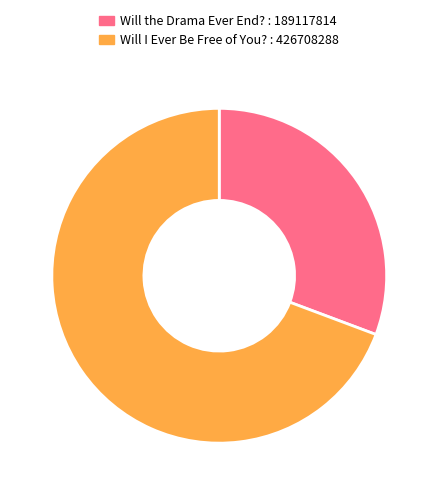

Does any single category account for the majority?

Yes